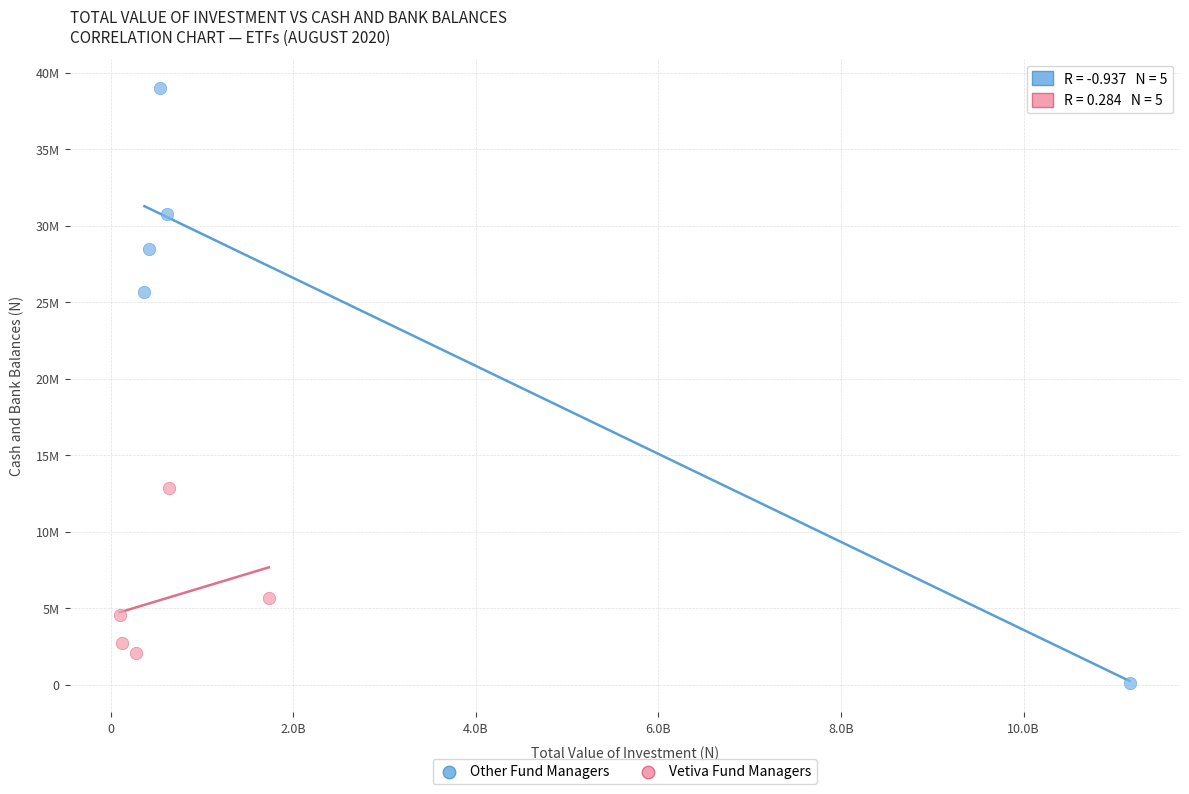

Which series contains the highest Y value?

Other Fund Managers